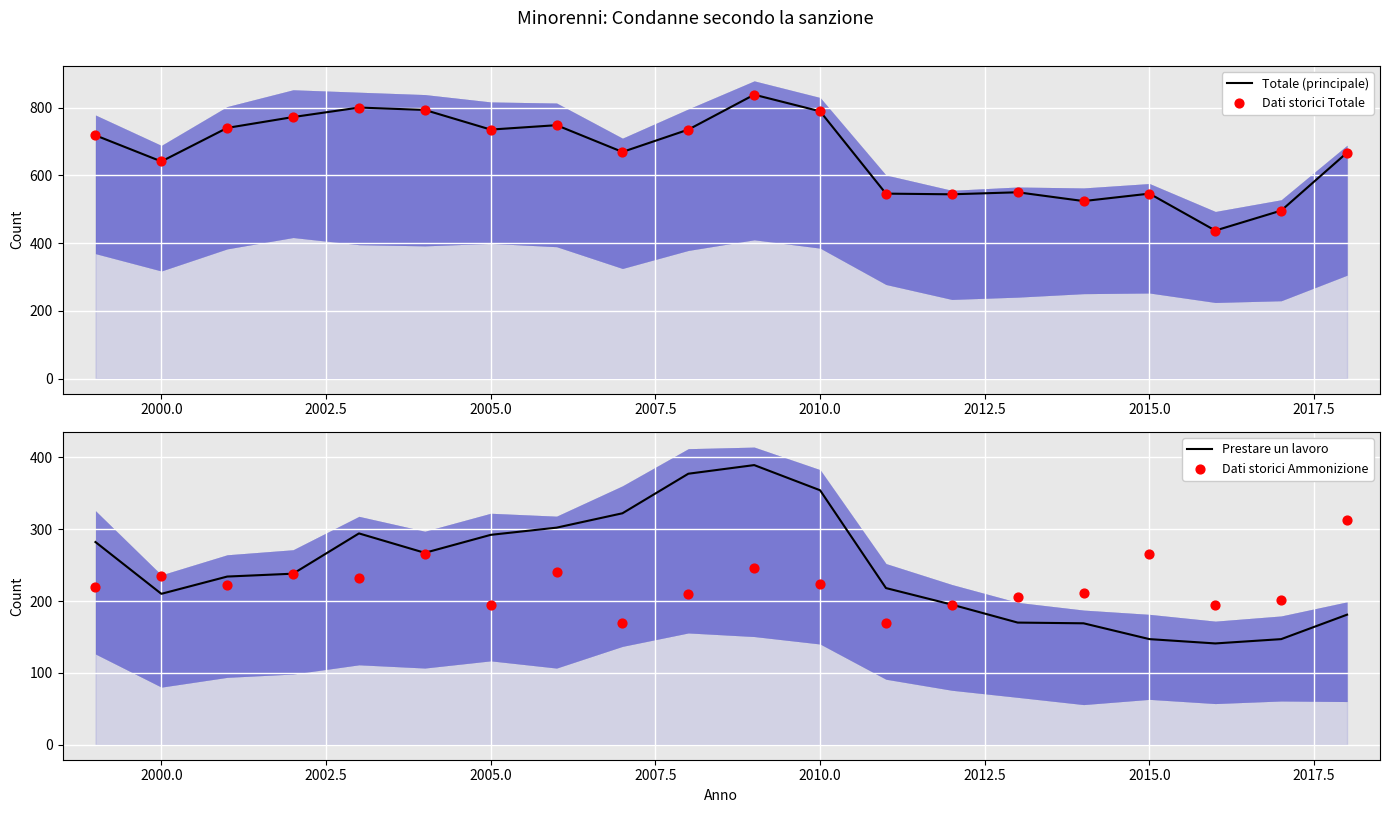

Which series has the largest total across all categories?

Totale (principale)